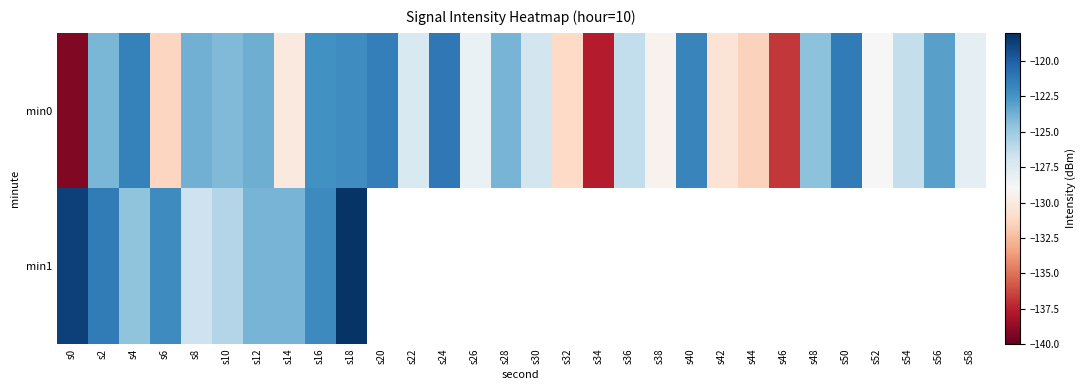

At which label does min0 reach its minimum?

s0